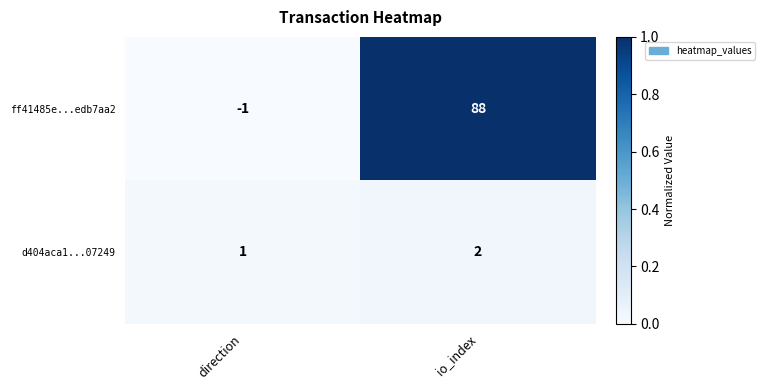

Rank the series by their average value, from lowest to highest.

d404aca1...07249, ff41485e...edb7aa2